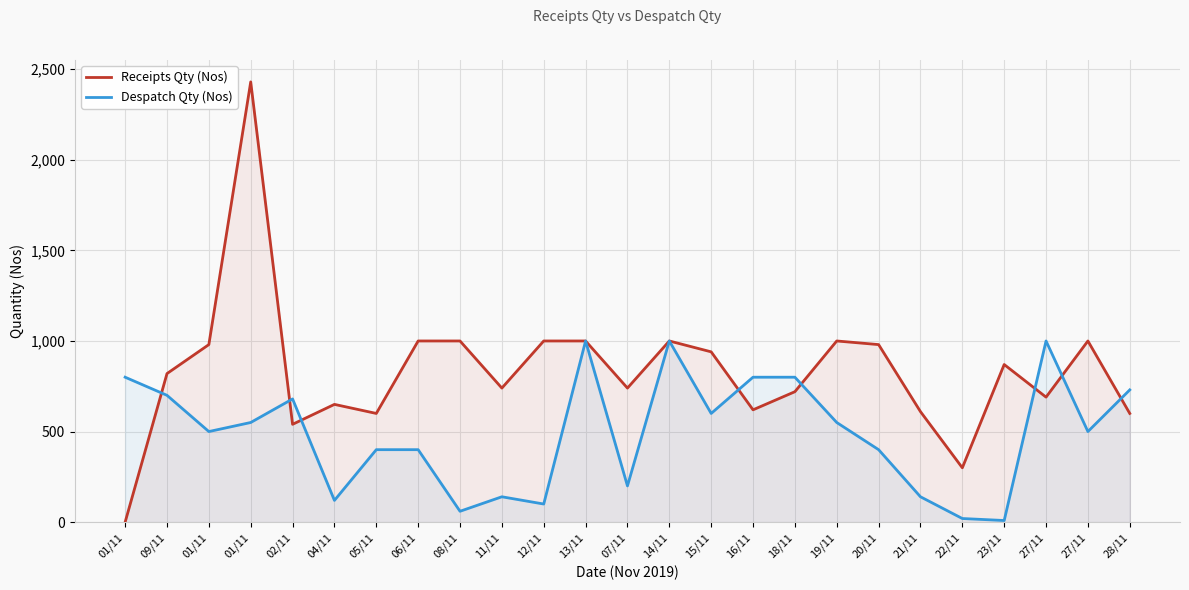

What is the label of the 8th point from the right?

19/11